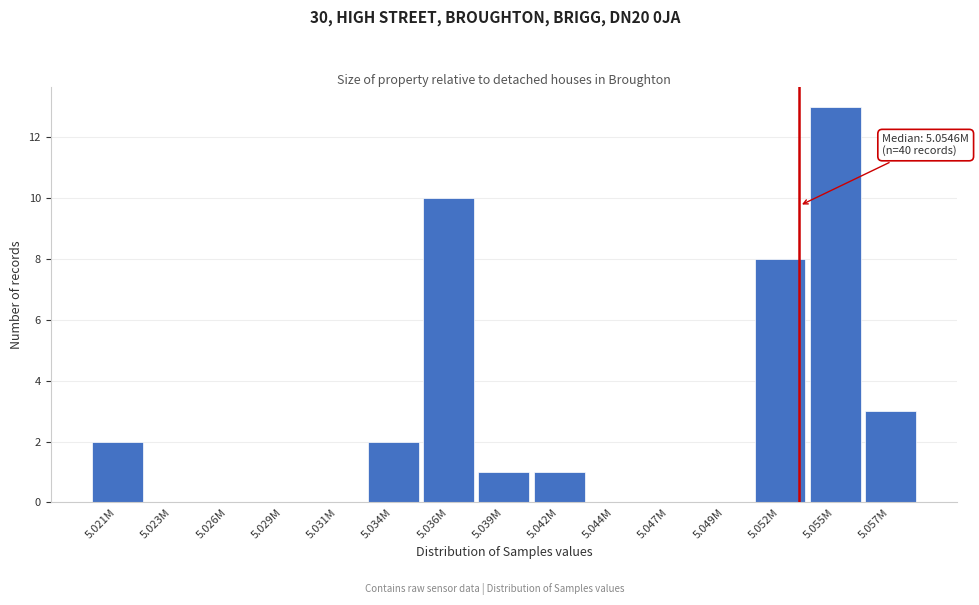

Reading left to right, extract all data points from this chart.

5.021M=2	5.023M=0	5.026M=0	5.029M=0	5.031M=0	5.034M=2	5.036M=10	5.039M=1	5.042M=1	5.044M=0	5.047M=0	5.049M=0	5.052M=8	5.055M=13	5.057M=3